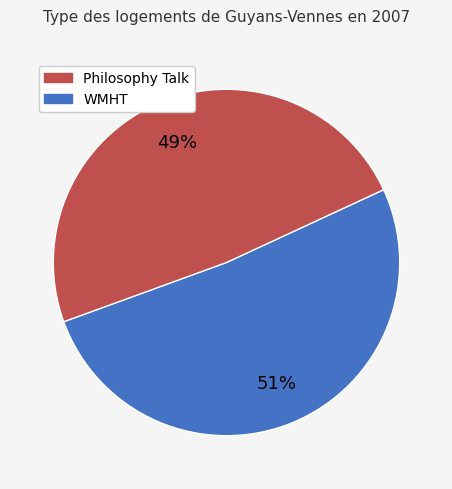

Count the number of slices in the pie.

2